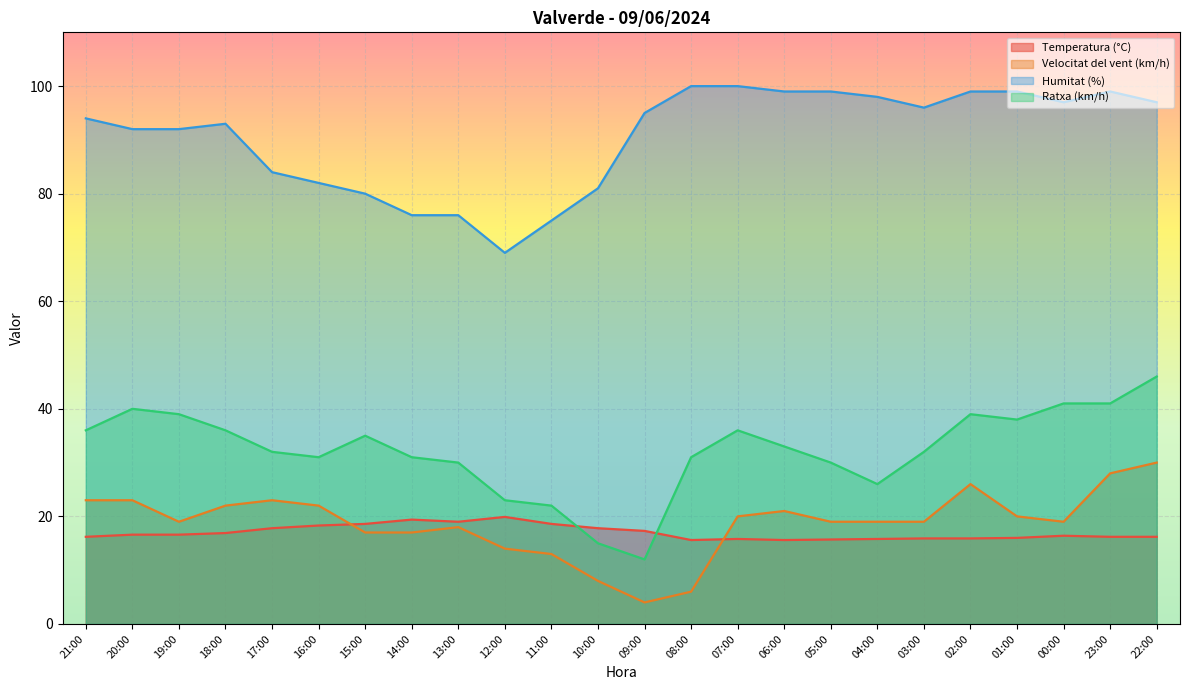

In Ratxa (km/h), how many points are lower than both neighbors (excluding endpoints)?

4